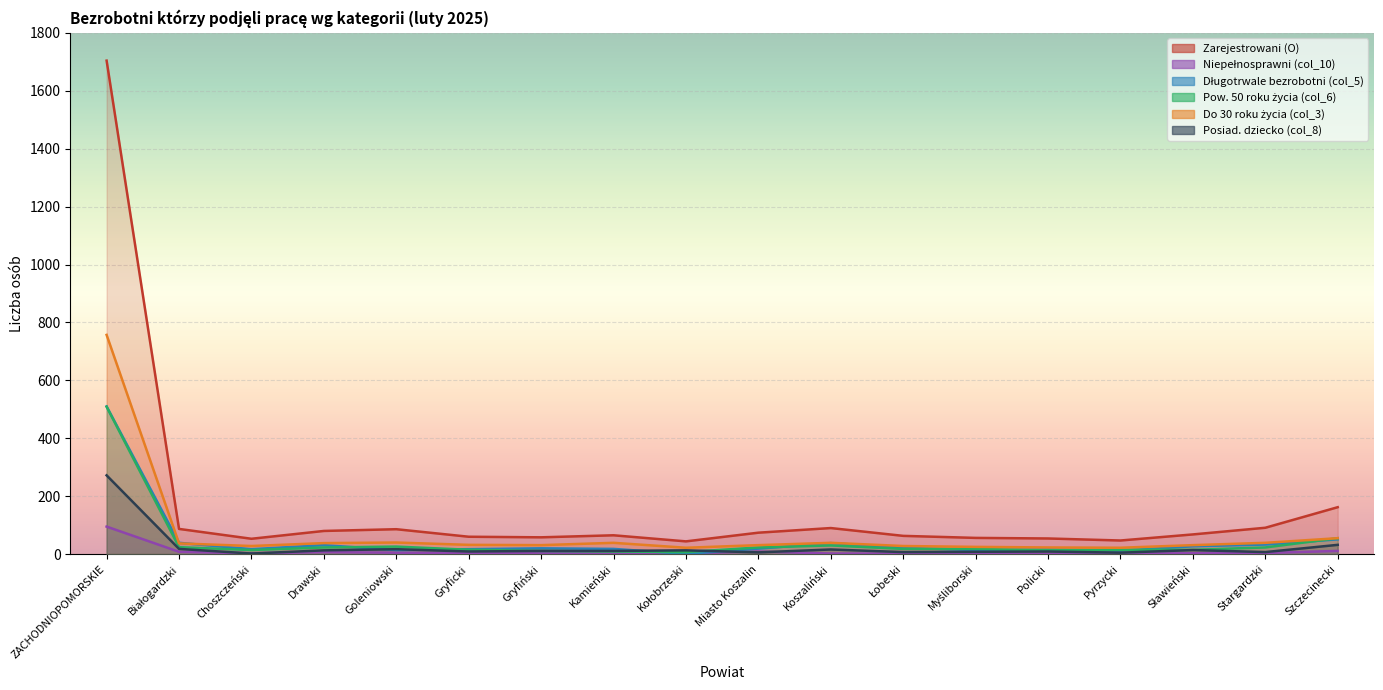

The Zarejestrowani (O) series shows 43 at Łobeski. True or false?

False